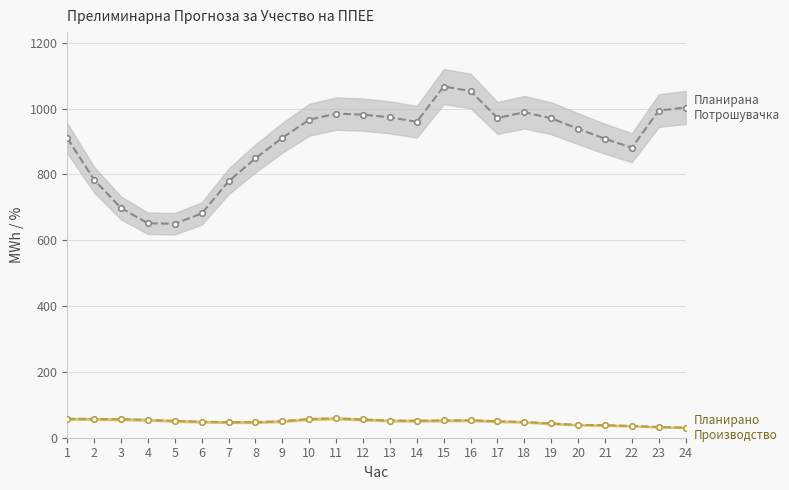

What is the difference between the maximum and minimum values in the Планирано Производство од ППЕЕ series?

28.0